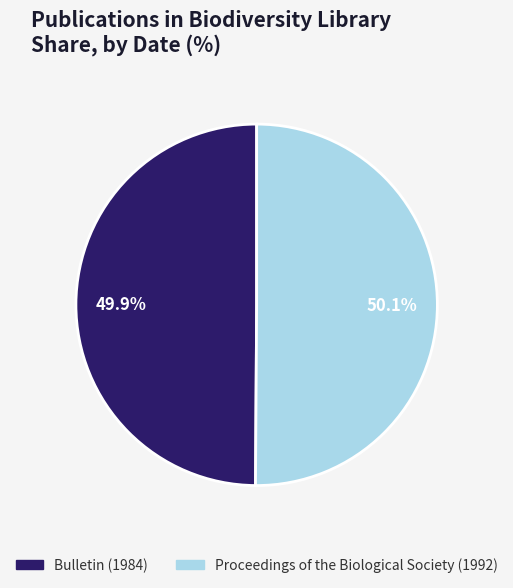

True or false: Bulletin (1984) accounts for 50% of the total.

True